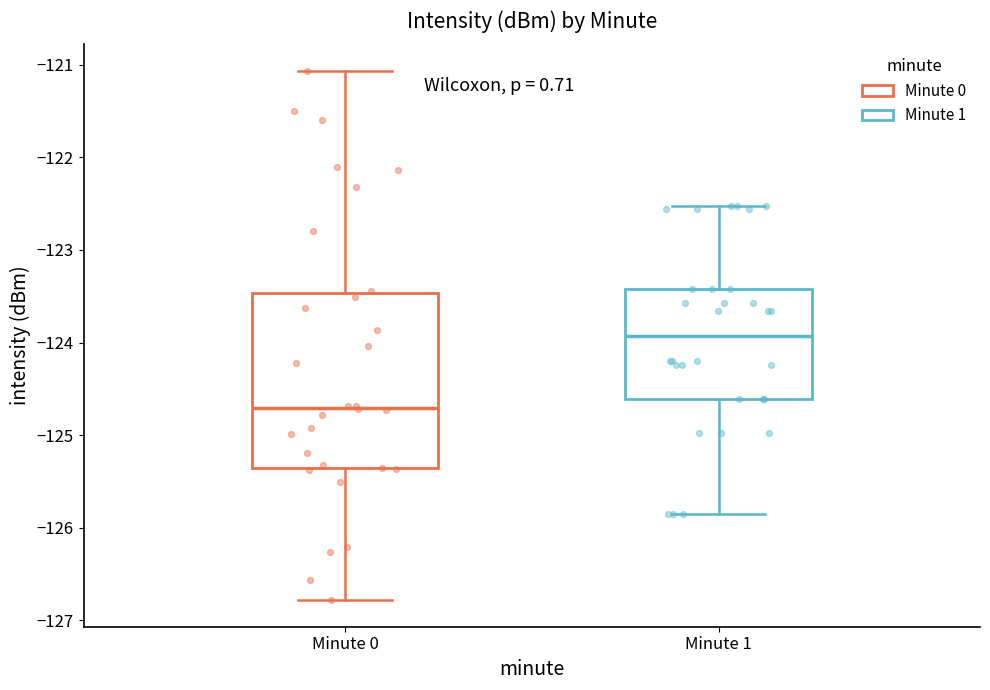

Where does the median line of the box for Minute 0 sit on the y-axis? The values are not printed on the chart, so give them approximately, as read against the axis.

-124.7